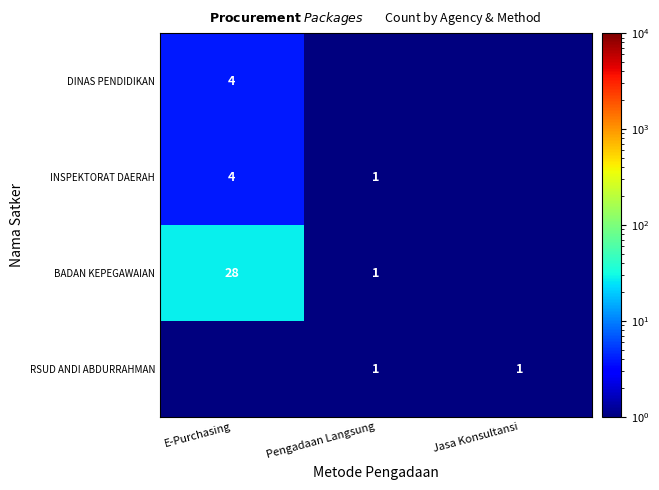

True or false: RSUD ANDI ABDURRAHMAN has a value of 0.3 at Pengadaan Langsung.

False